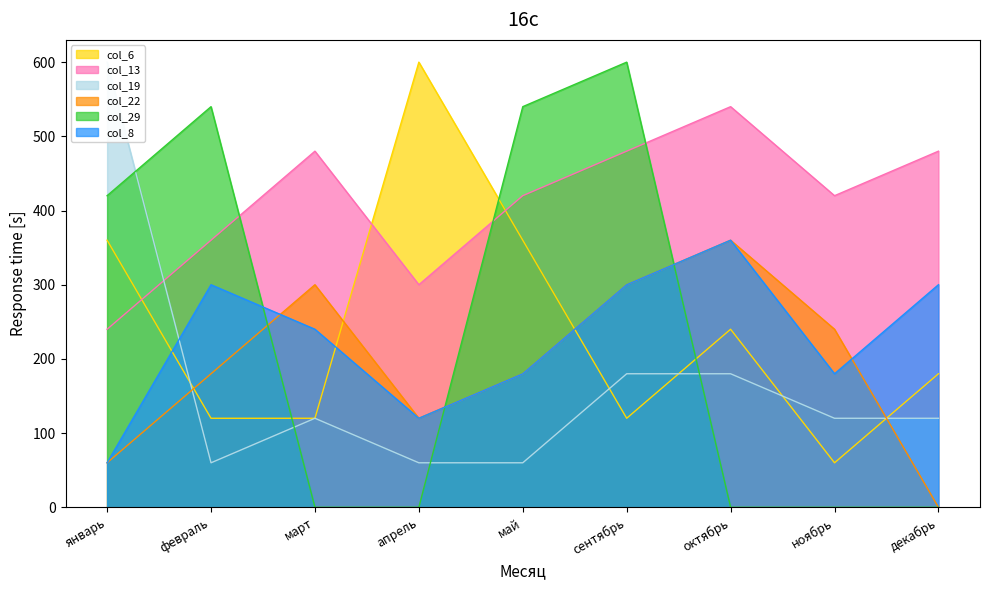

What position from the right is сентябрь?

4